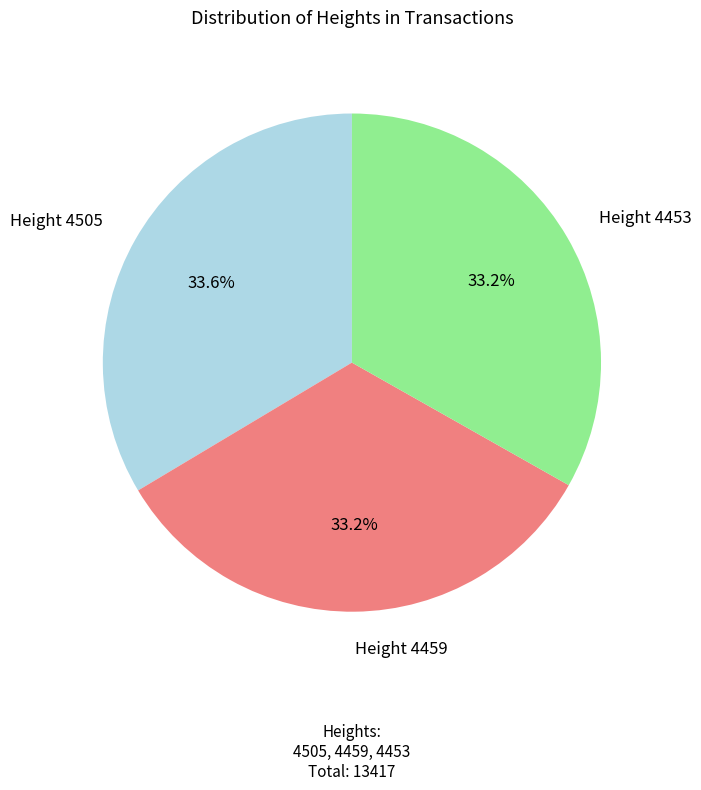

Does any single category account for the majority?

No